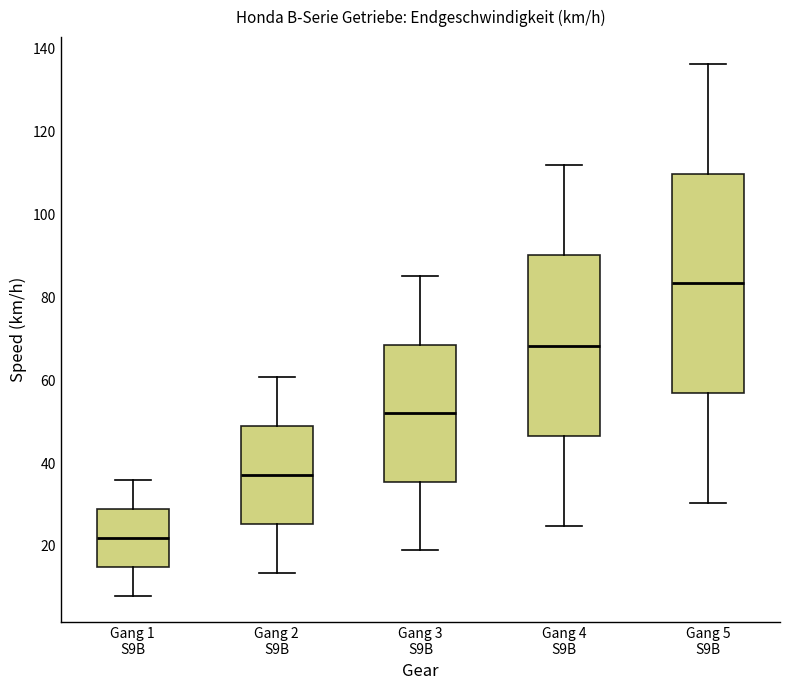

Reading left to right, transcribe this box plot: for each box, give where its median line is, the range the box spans, and where its two whiskers end, as read against the y-axis. The values are not printed on the chart, so give them approximately, as read against the axis.

Gang 1 S9B: median 22, box 14 to 28, whiskers 8 to 36
Gang 2 S9B: median 38, box 26 to 50, whiskers 14 to 60
Gang 3 S9B: median 52, box 36 to 68, whiskers 18 to 86
Gang 4 S9B: median 68, box 46 to 90, whiskers 24 to 112
Gang 5 S9B: median 84, box 56 to 110, whiskers 30 to 136